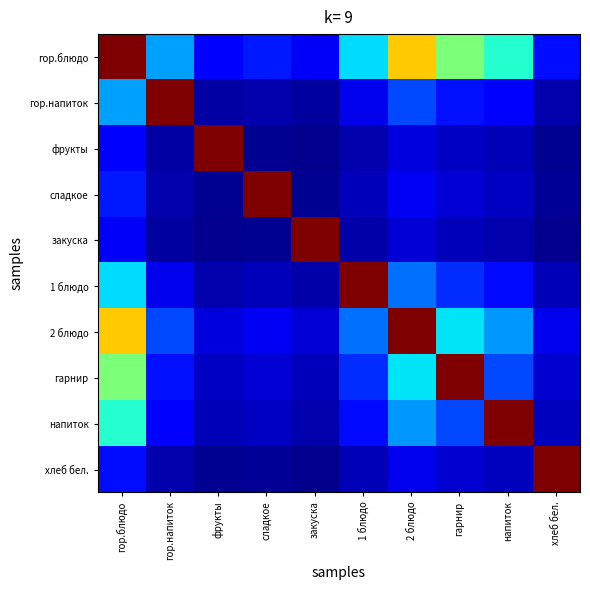

How many series are shown in this chart?

10